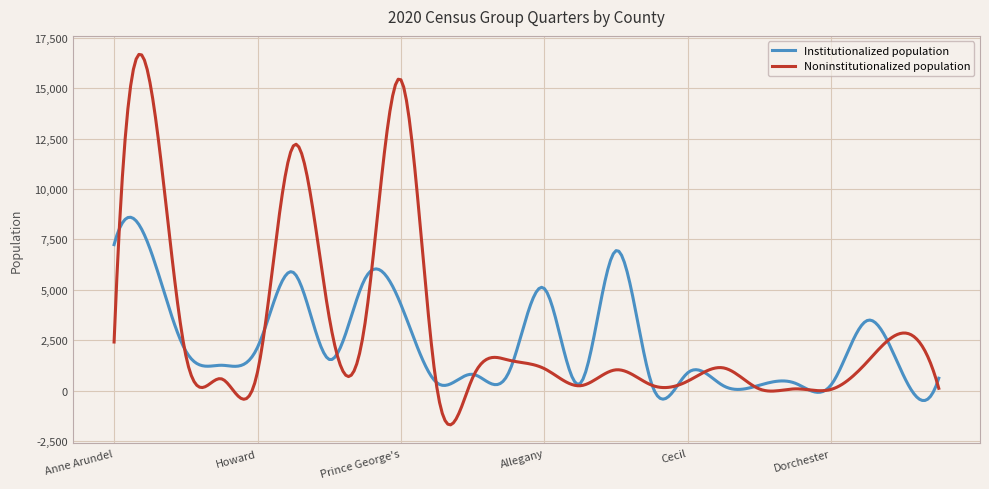

What is the minimum value for Institutionalized population?

-479.1